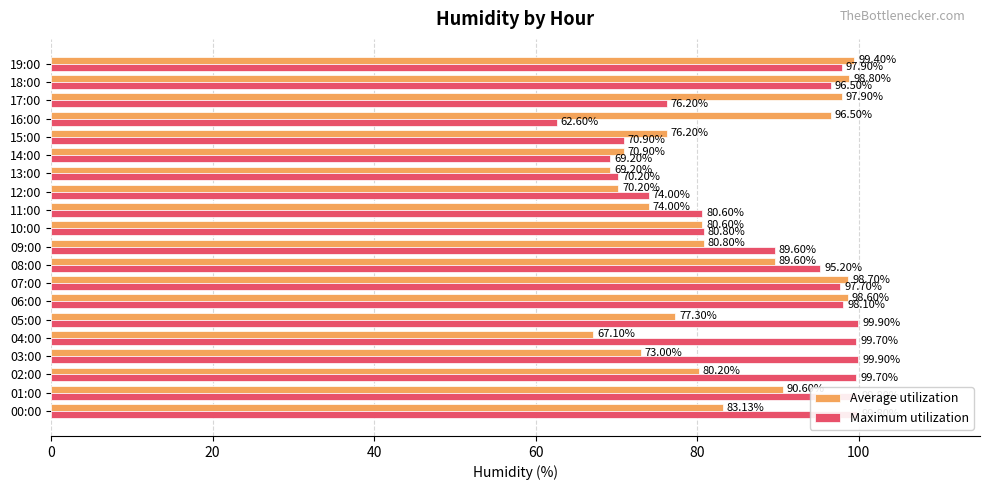

What is the sum of all Maximum utilization values?

1758.3